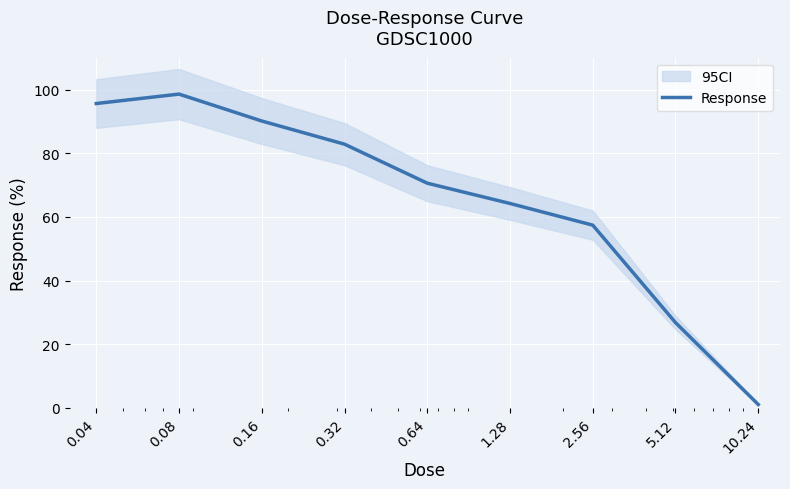

At which category does the chart reach its minimum across all series?

10.24